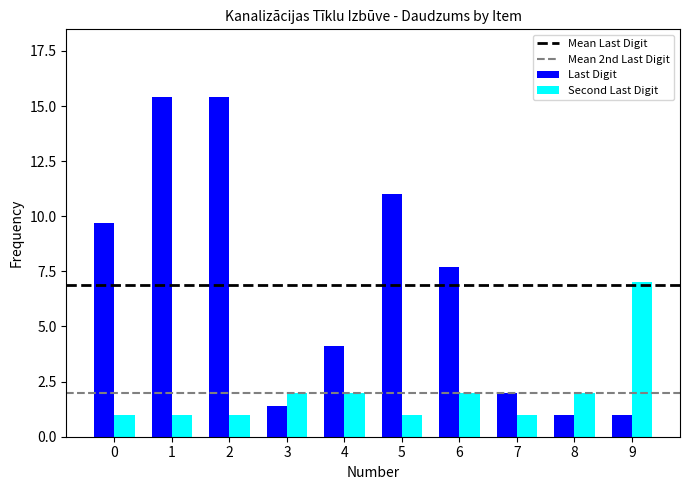

Rank the series by their maximum value, from lowest to highest.

Second Last Digit, Last Digit